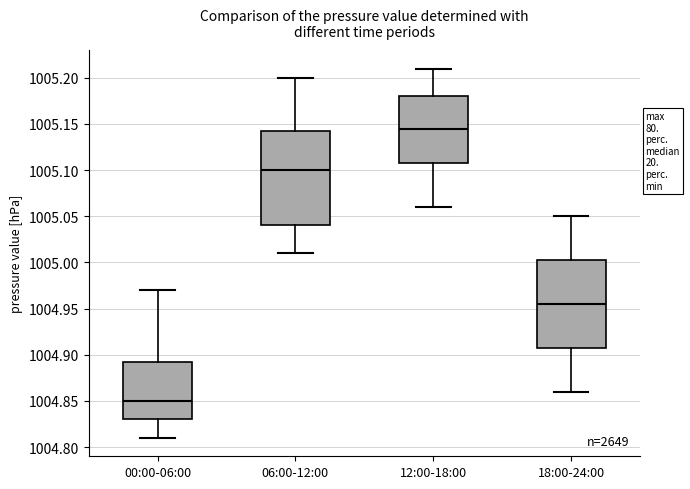

Where does the median line of the box for 06:00-12:00 sit on the y-axis? The values are not printed on the chart, so give them approximately, as read against the axis.

1005.100